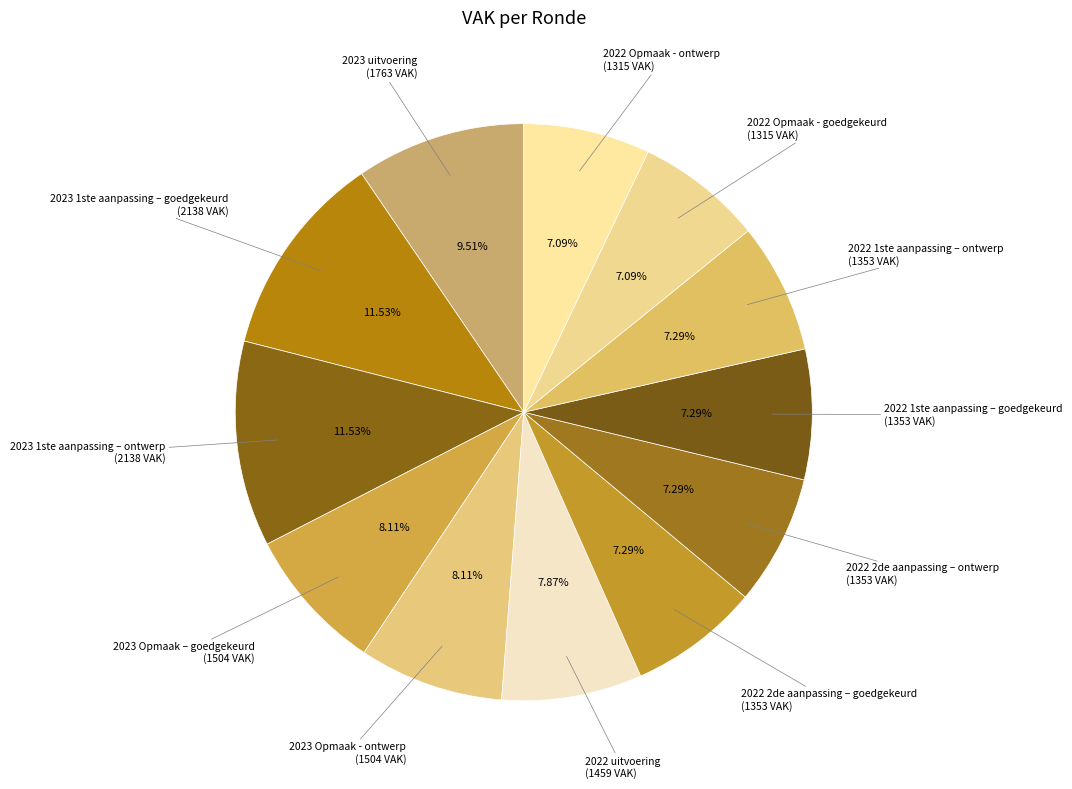

How many slices are in this pie chart?

12